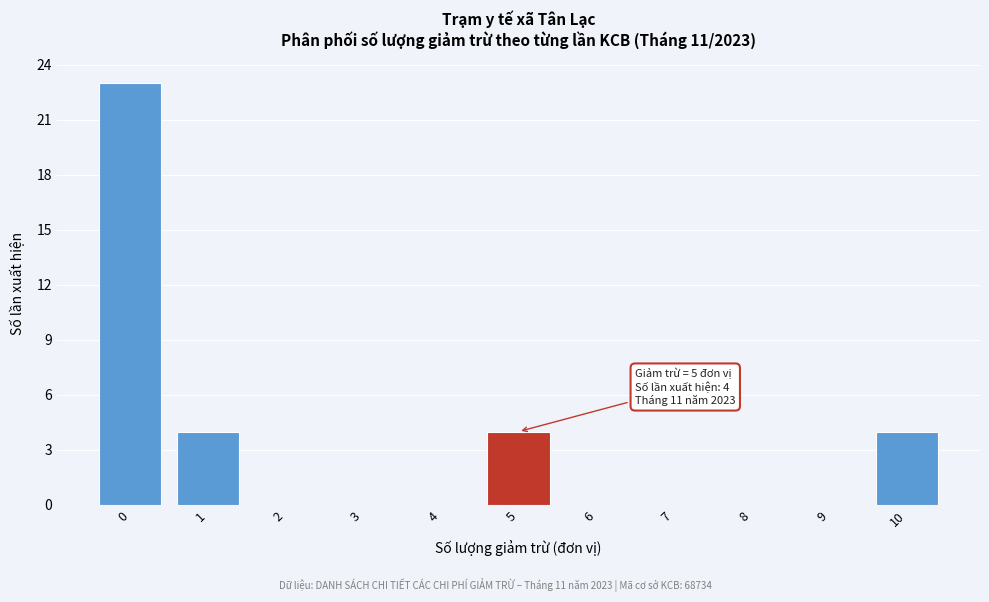

Reading left to right, extract all data points from this chart.

0=23	1=4	2=0	3=0	4=0	5=4	6=0	7=0	8=0	9=0	10=4